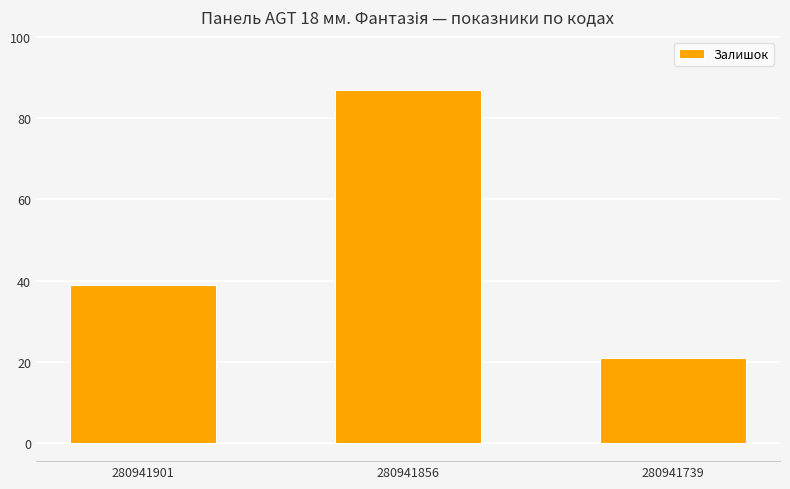

Where is the data nearest to the value 54?

280941901